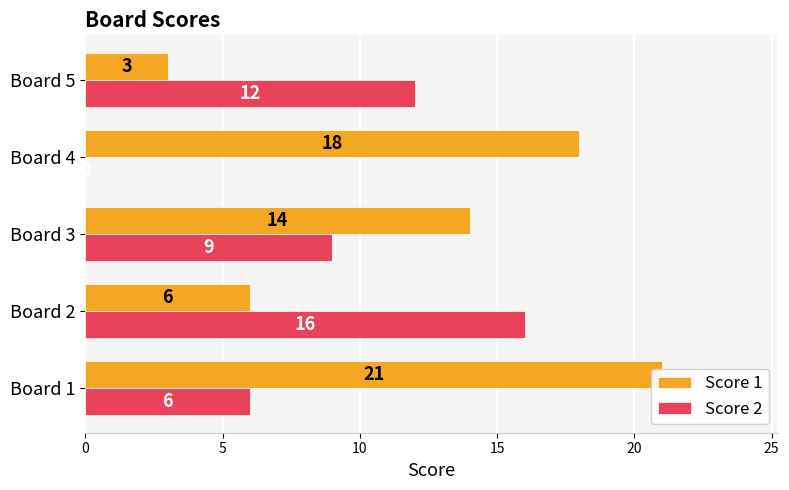

What is the average value of the Score 1 series?

12